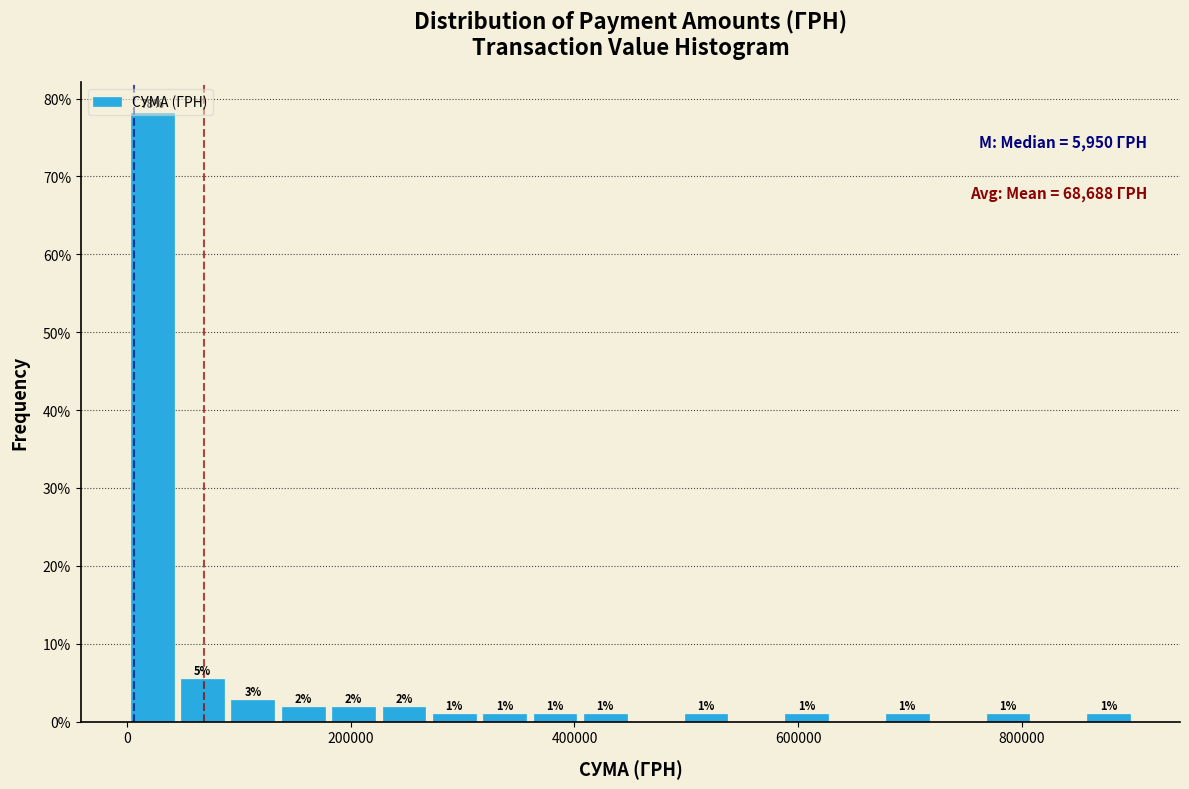

Around what value on the x-axis is the tallest bar? Give the approximate position of its centre, as read against the axis.

20000